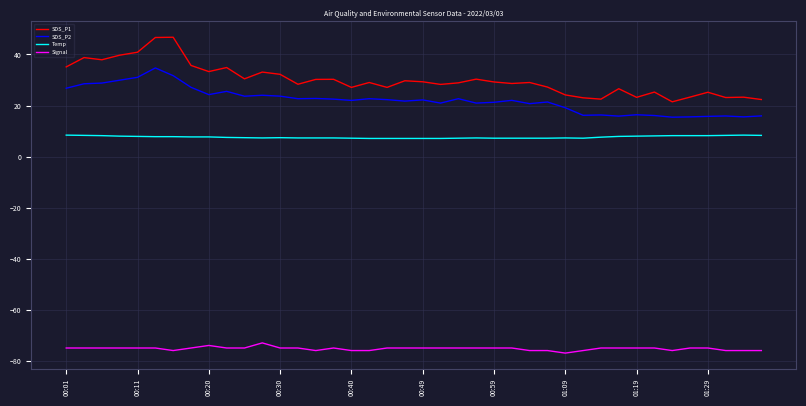

What is the difference between the maximum and minimum values in the SDS_P1 series?

25.3